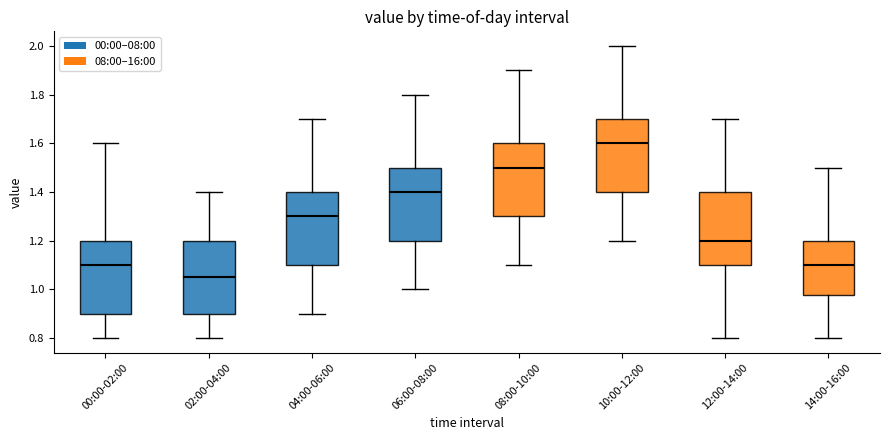

Where does the median line of the box for 04:00-06:00 sit on the y-axis? The values are not printed on the chart, so give them approximately, as read against the axis.

1.30